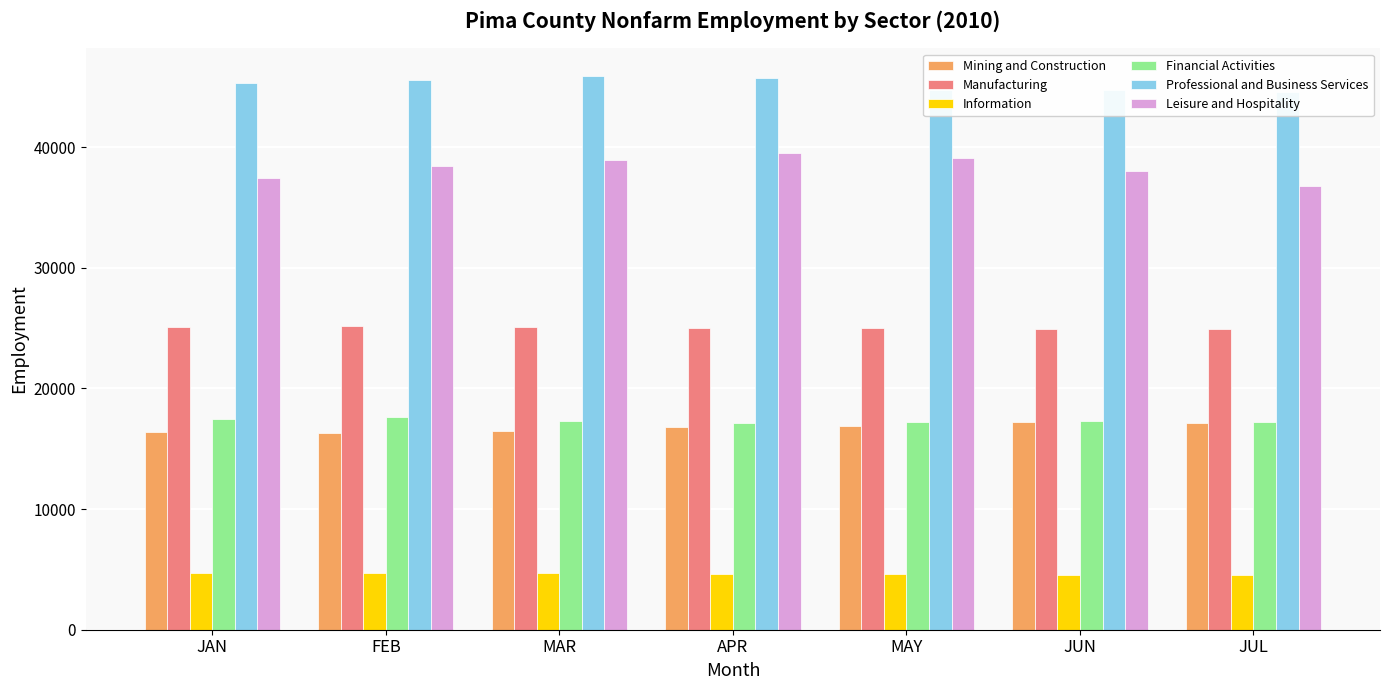

At how many categories does at least one series exceed 31491?

7